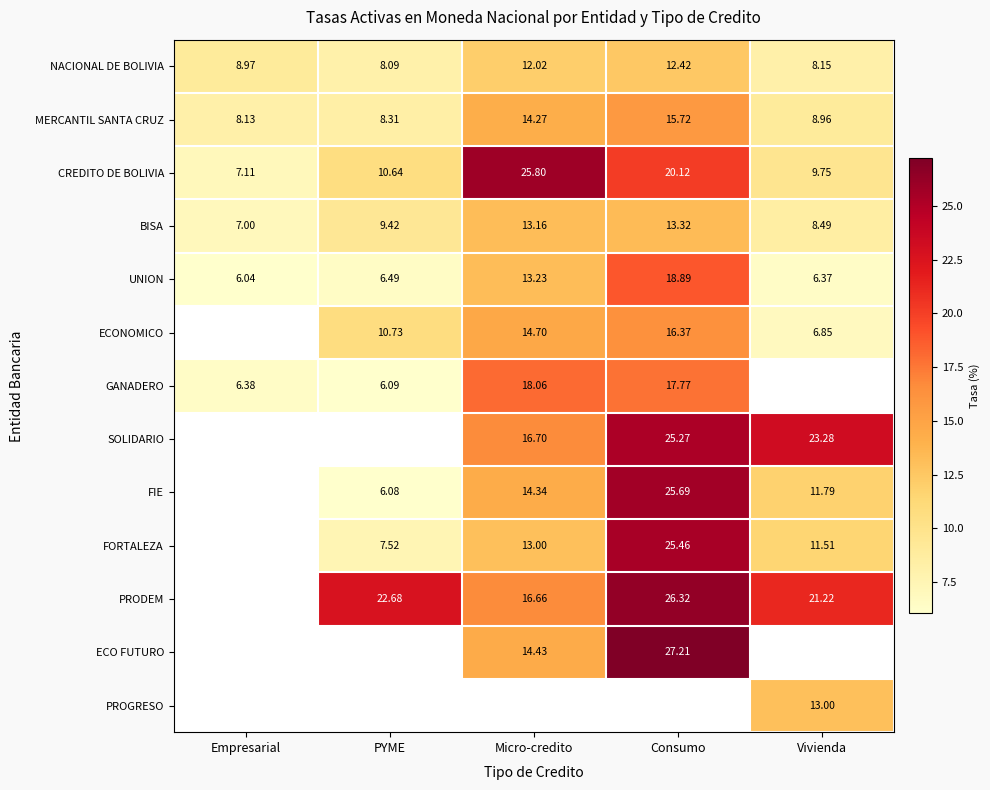

What is the smallest value displayed?

6.0